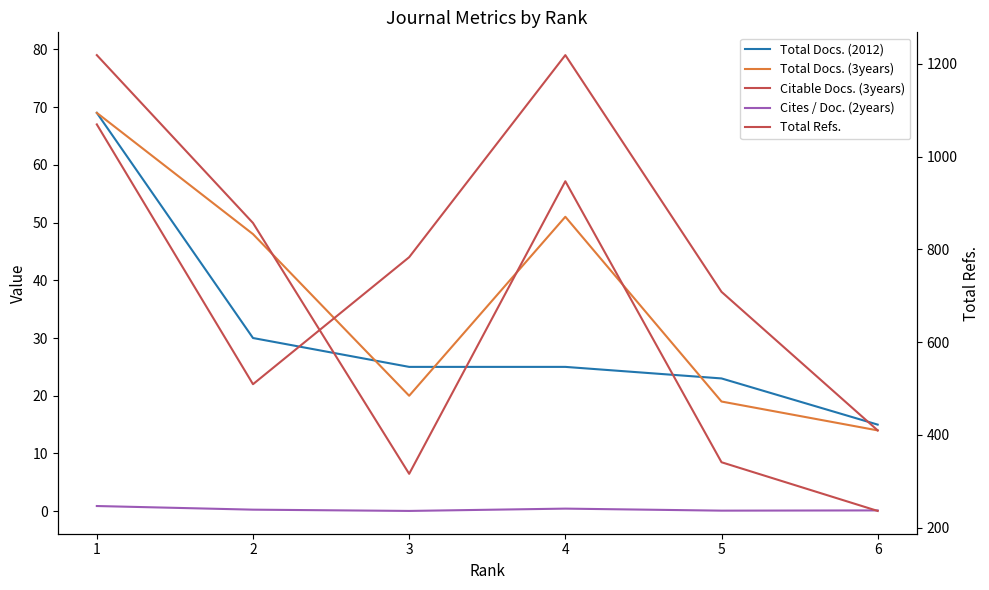

How many intersections are there between Total Docs. (2012) and Citable Docs. (3years)?

2